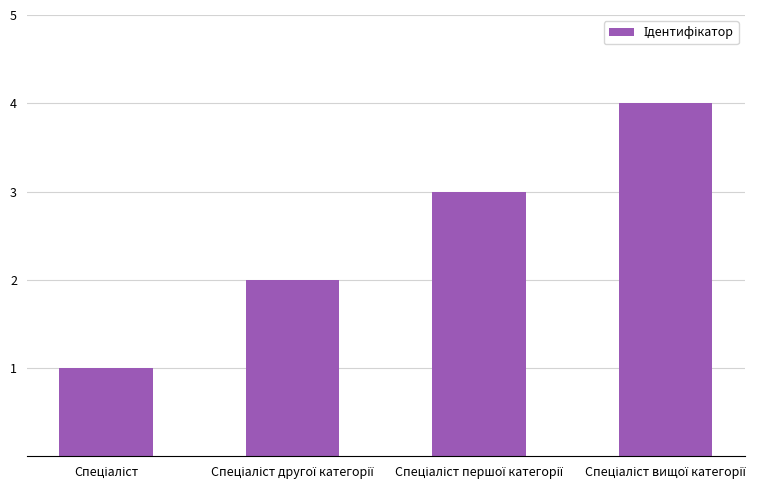

What is the difference between the maximum and minimum values?

3